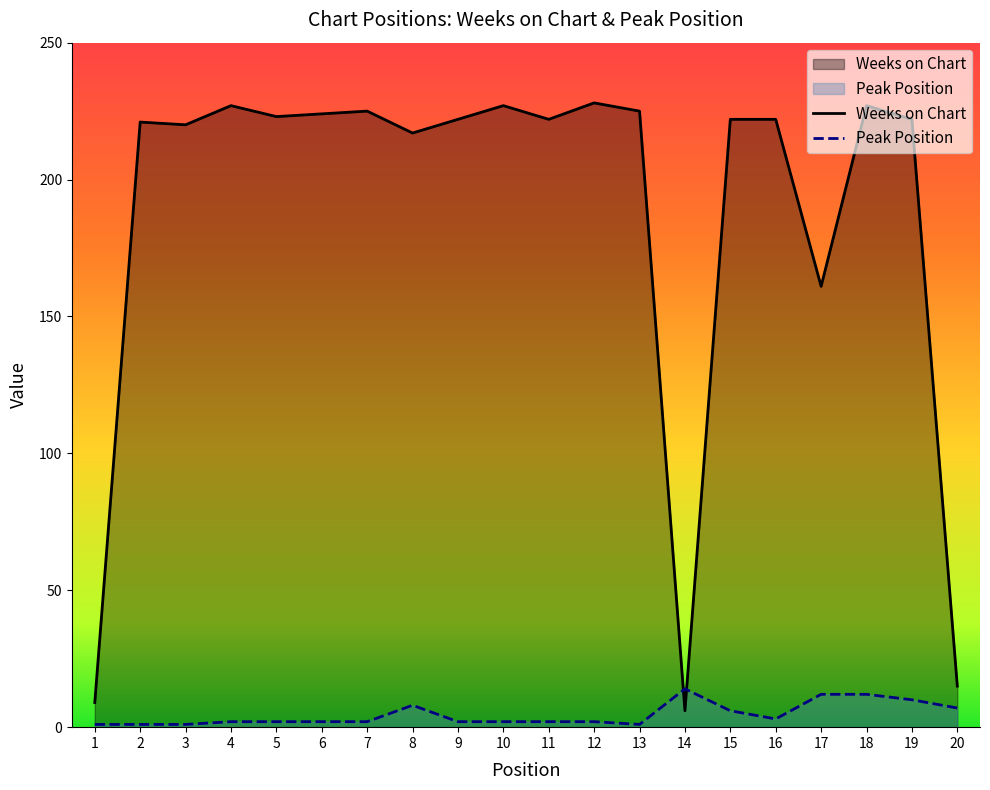

What is the average value of the Peak Position series?

5